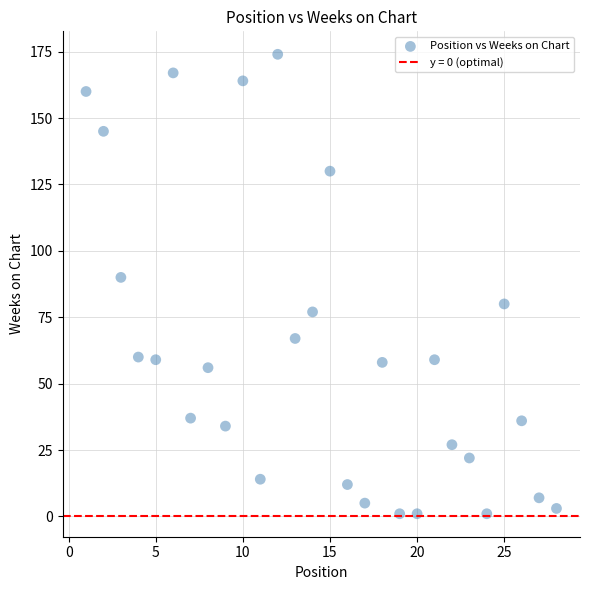

What is the range of Y values (max minus min)?

173